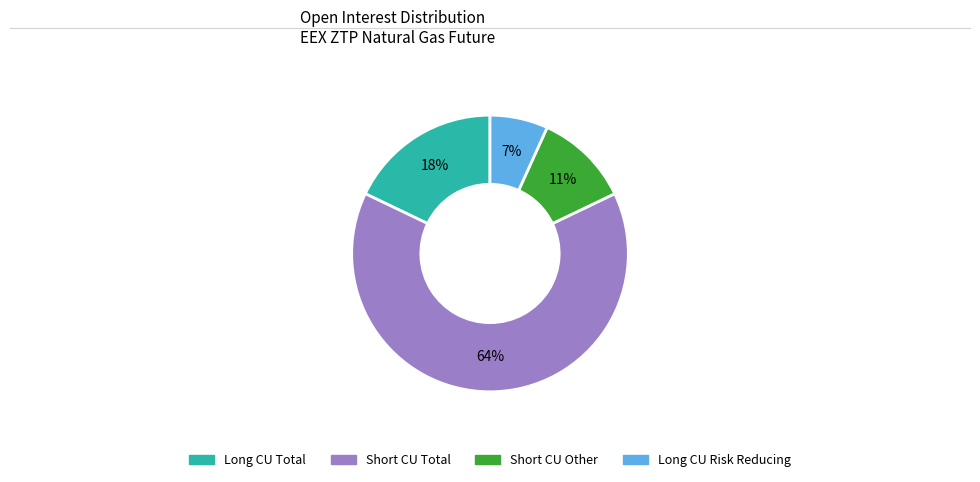

Is there a majority slice in this chart?

Yes